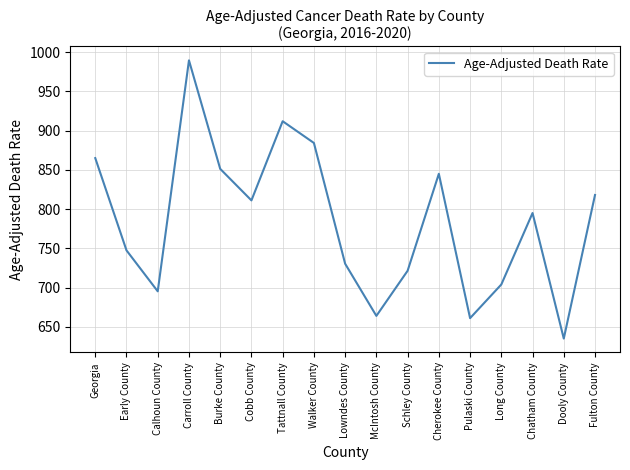

Where is the first local maximum?

Carroll County